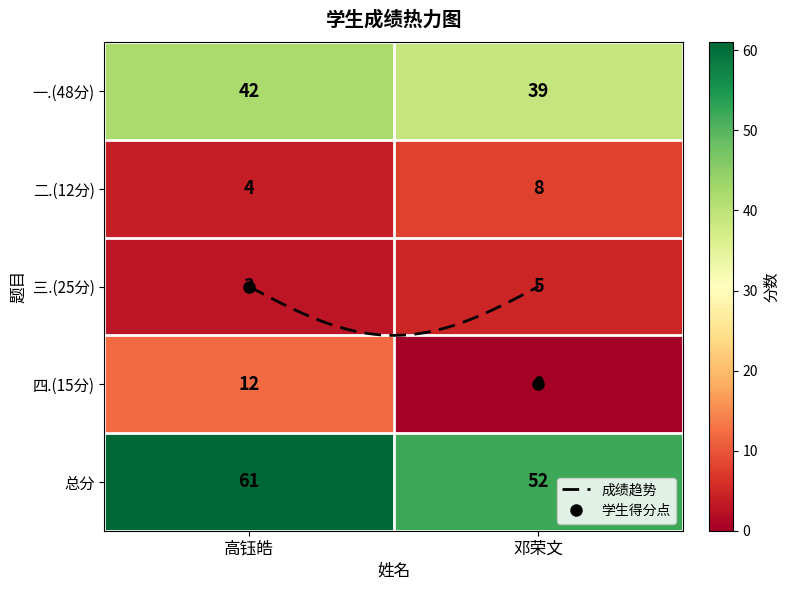

Count the number of data series in this chart.

5